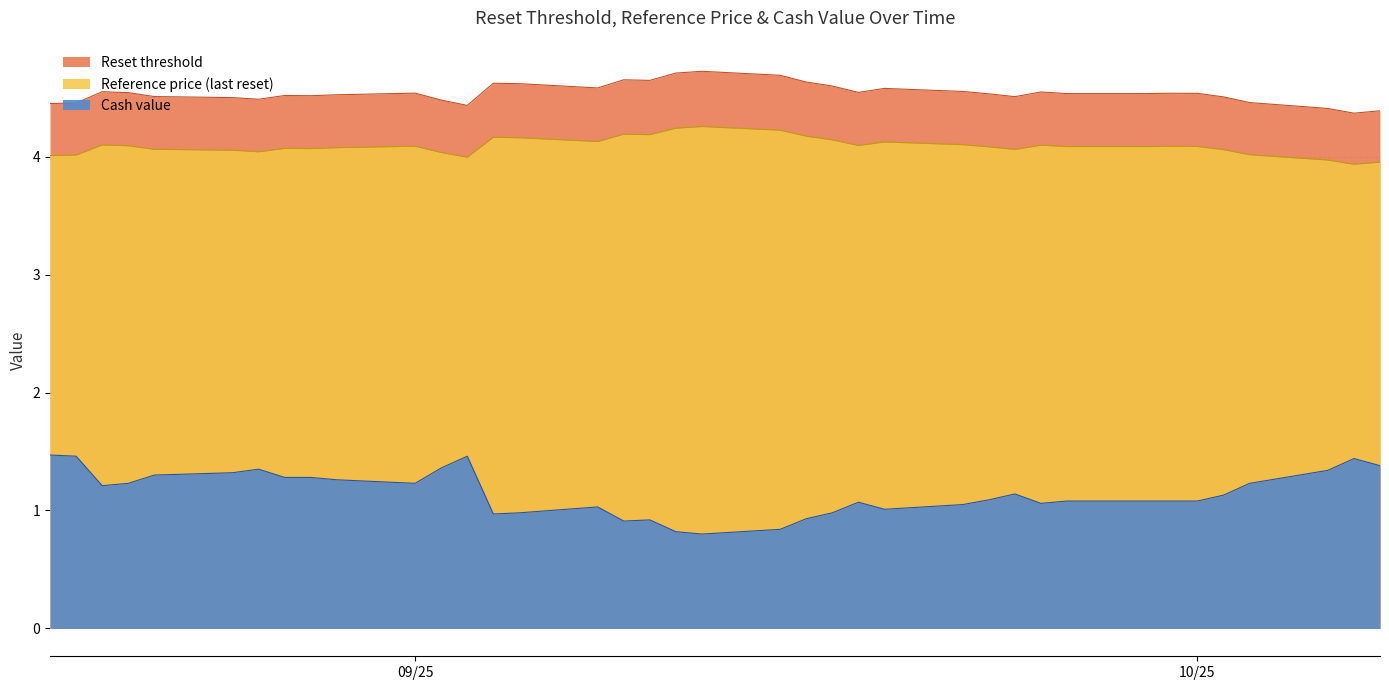

What is the value of the Reset threshold point at the 33rd from the left?

4.5